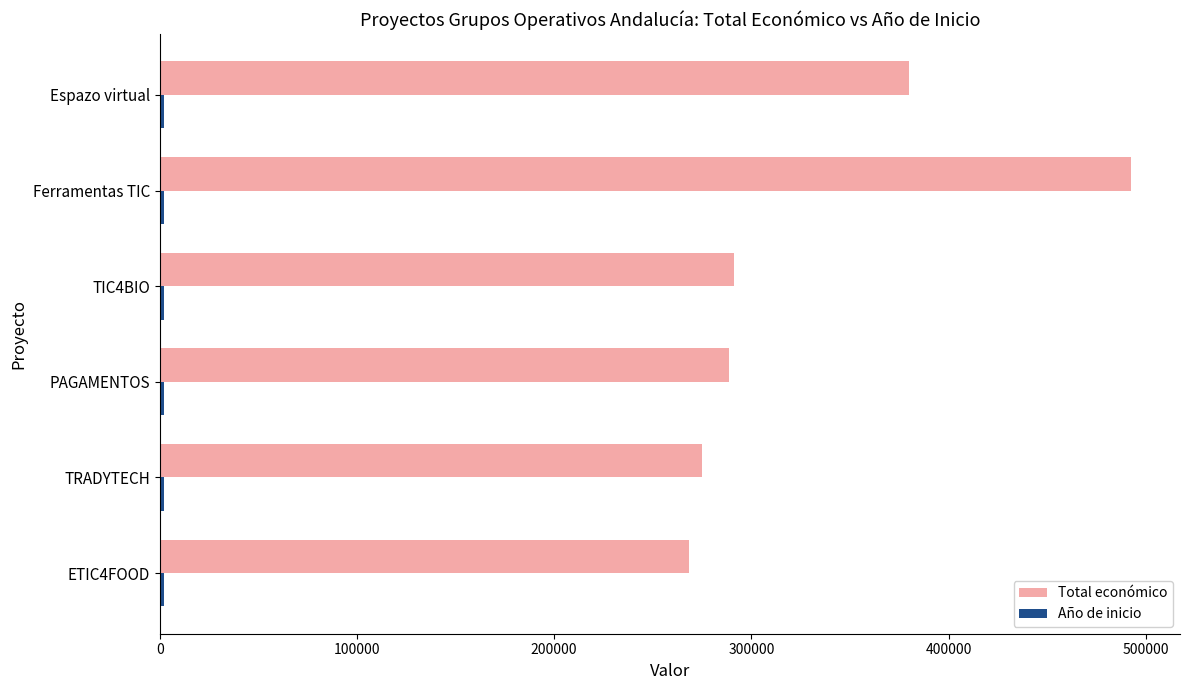

Is it true that Total económico equals 492682 at Ferramentas TIC?

True